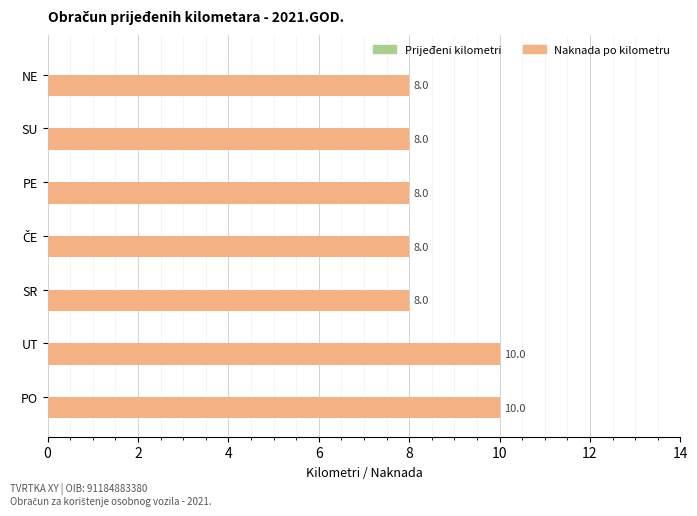

Between SU and PO, which is larger?

PO